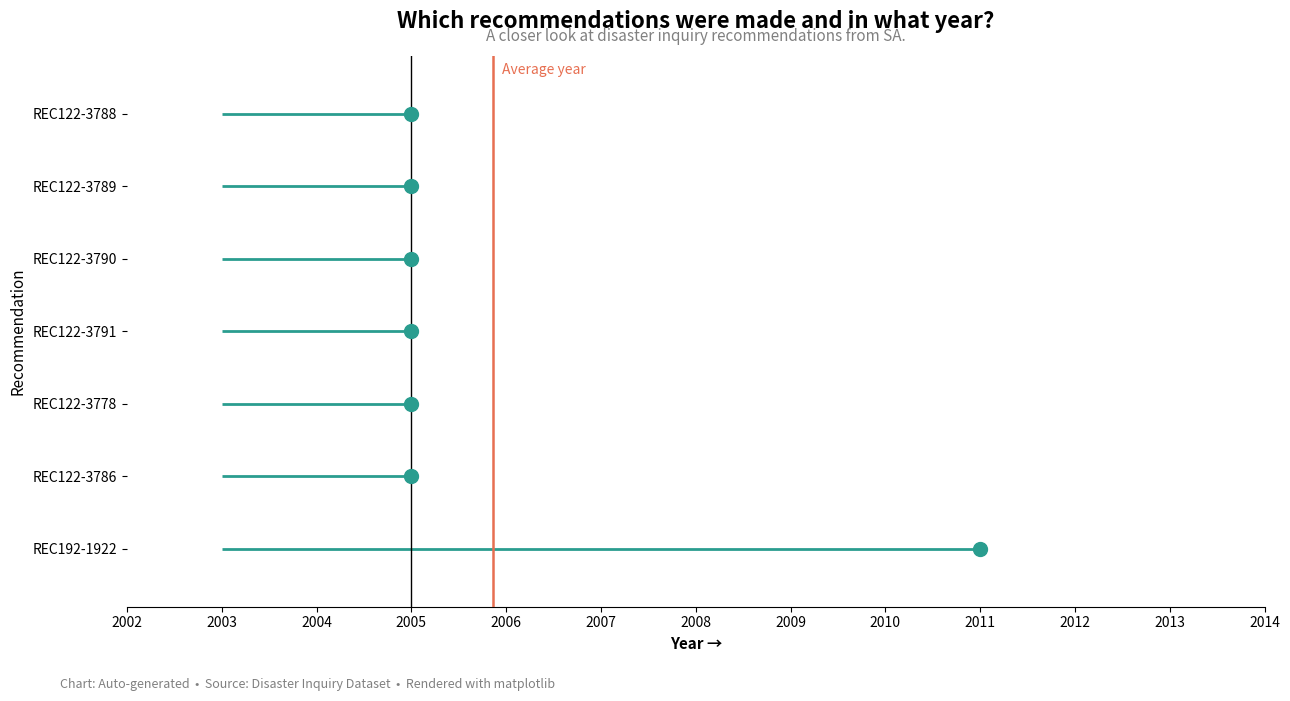

What is the smallest value displayed?

2005